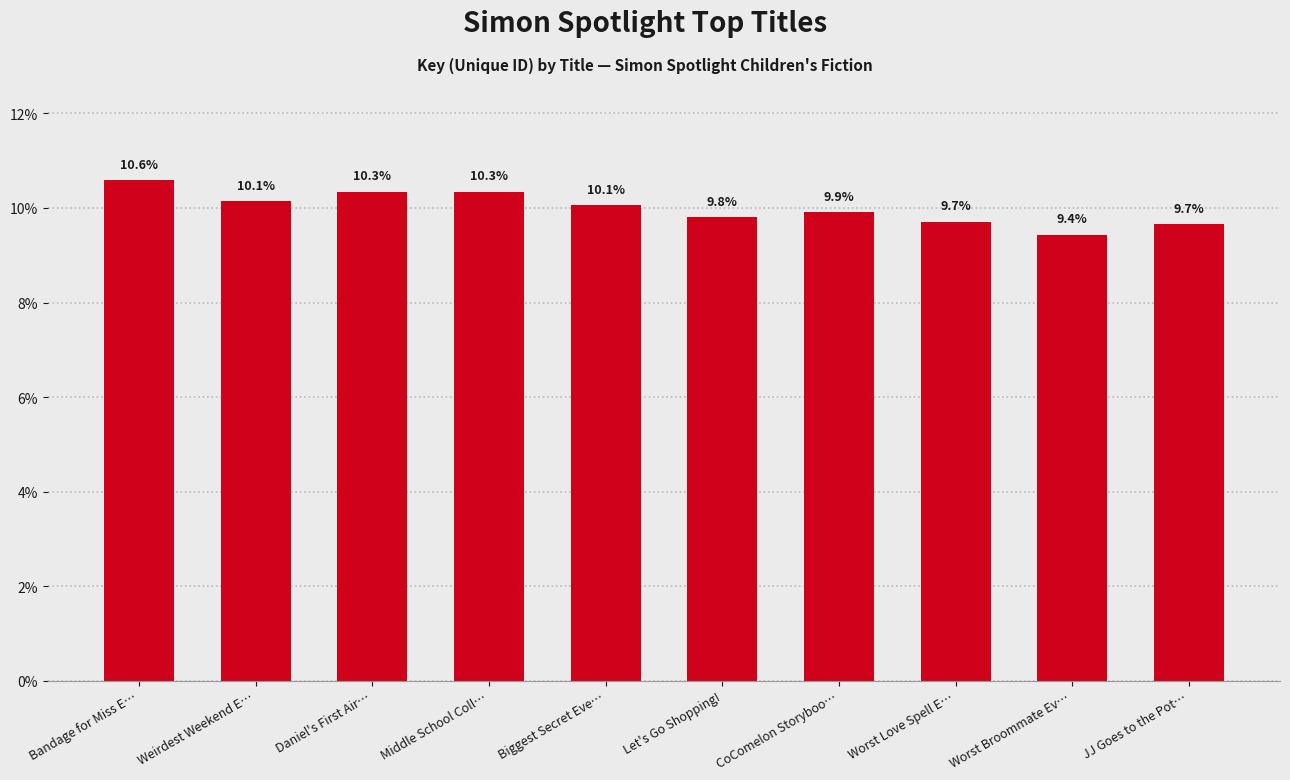

Is it true that the value at Worst Love Spell E… is 4.5?

False